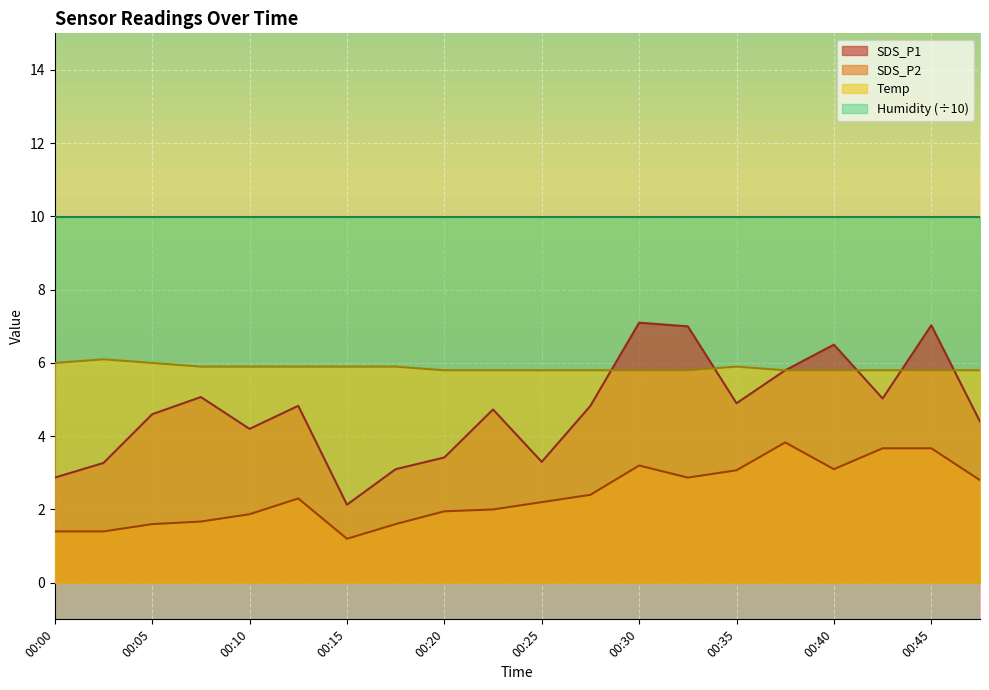

Reading left to right, list all the values displayed in this chart.

SDS_P1: 00:00=2.9	00:03=3.3	00:05=4.6	00:08=5.1	00:10=4.2	00:13=4.8	00:15=2.1	00:18=3.1	00:20=3.4	00:22=4.7	00:25=3.3	00:27=4.8	00:30=7.1	00:32=7.0	00:35=4.9	00:37=5.8	00:40=6.5	00:42=5.0	00:45=7.0	00:47=4.4
SDS_P2: 00:00=1.4	00:03=1.4	00:05=1.6	00:08=1.7	00:10=1.9	00:13=2.3	00:15=1.2	00:18=1.6	00:20=1.9	00:22=2.0	00:25=2.2	00:27=2.4	00:30=3.2	00:32=2.9	00:35=3.1	00:37=3.8	00:40=3.1	00:42=3.7	00:45=3.7	00:47=2.8
Temp: 00:00=6.0	00:03=6.1	00:05=6.0	00:08=5.9	00:10=5.9	00:13=5.9	00:15=5.9	00:18=5.9	00:20=5.8	00:22=5.8	00:25=5.8	00:27=5.8	00:30=5.8	00:32=5.8	00:35=5.9	00:37=5.8	00:40=5.8	00:42=5.8	00:45=5.8	00:47=5.8